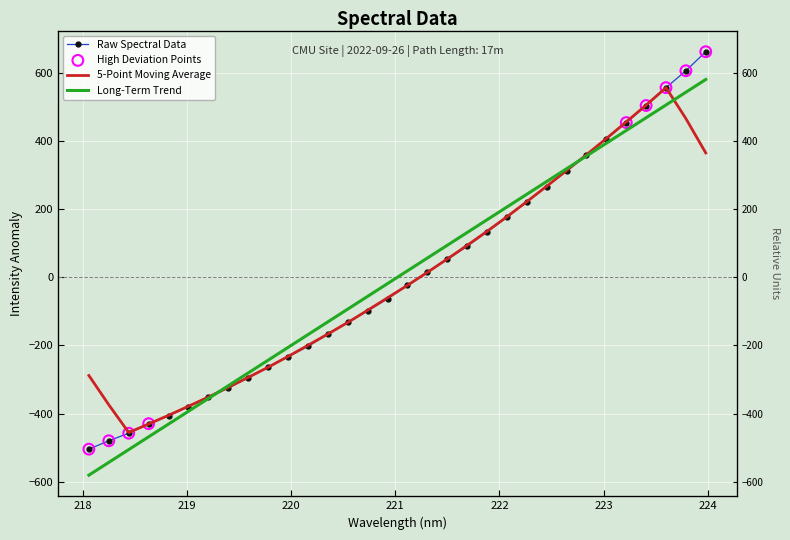

What is the change in value from 221.3083 to 223.0264?

+389.5